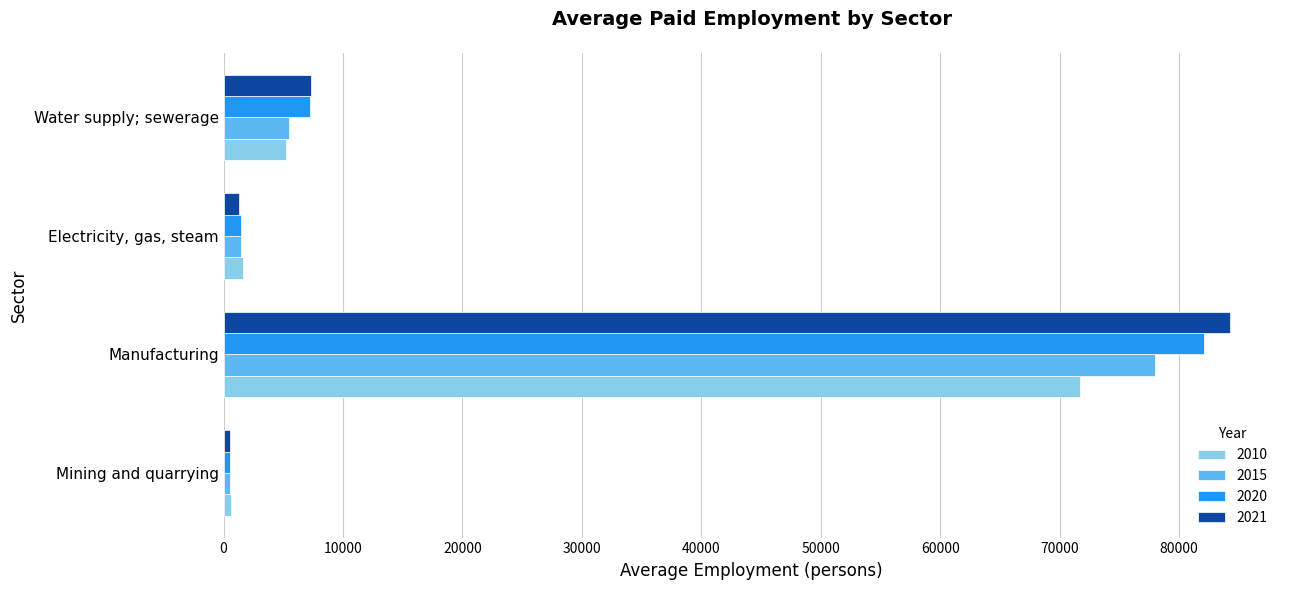

Which series has the largest range (max minus min)?

2021